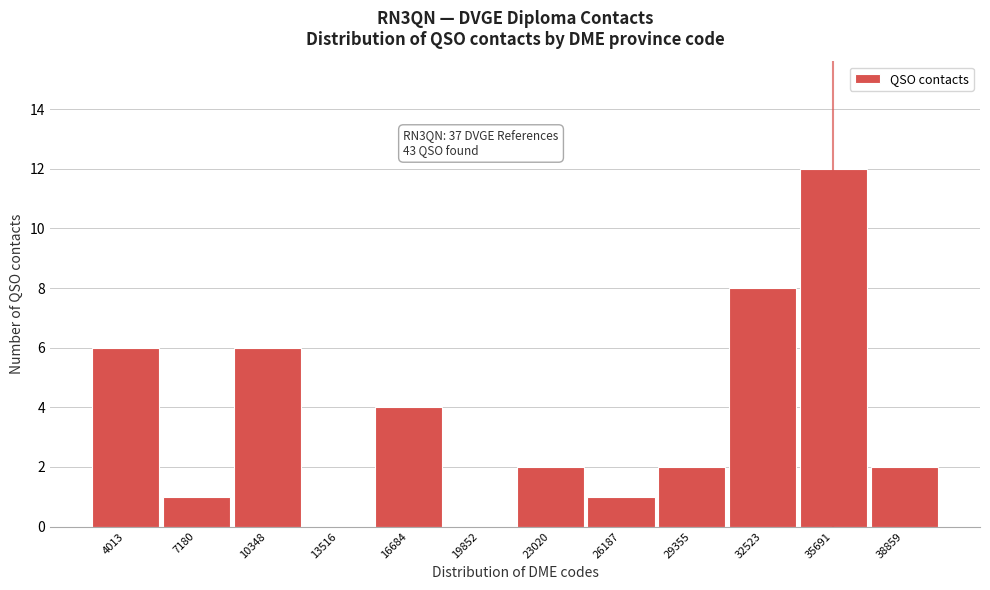

Reading right to left, transcribe all the data shown in this chart.

38859=2	35691=12	32523=8	29355=2	26187=1	23020=2	19852=0	16684=4	13516=0	10348=6	7180=1	4013=6